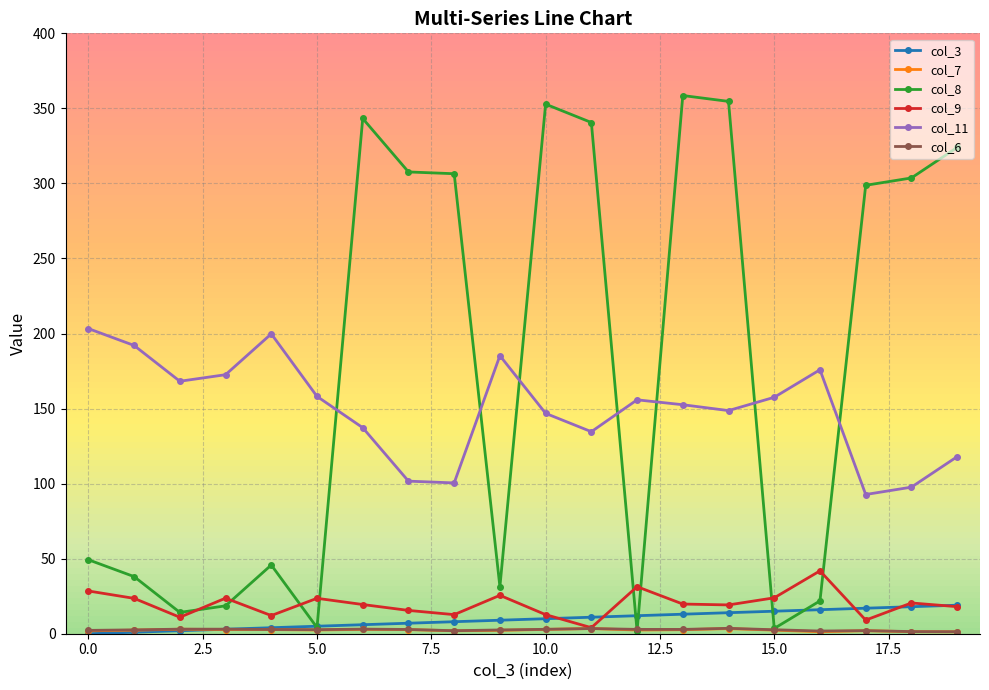

What is the value of the col_3 point at the 19th from the left?

18.0